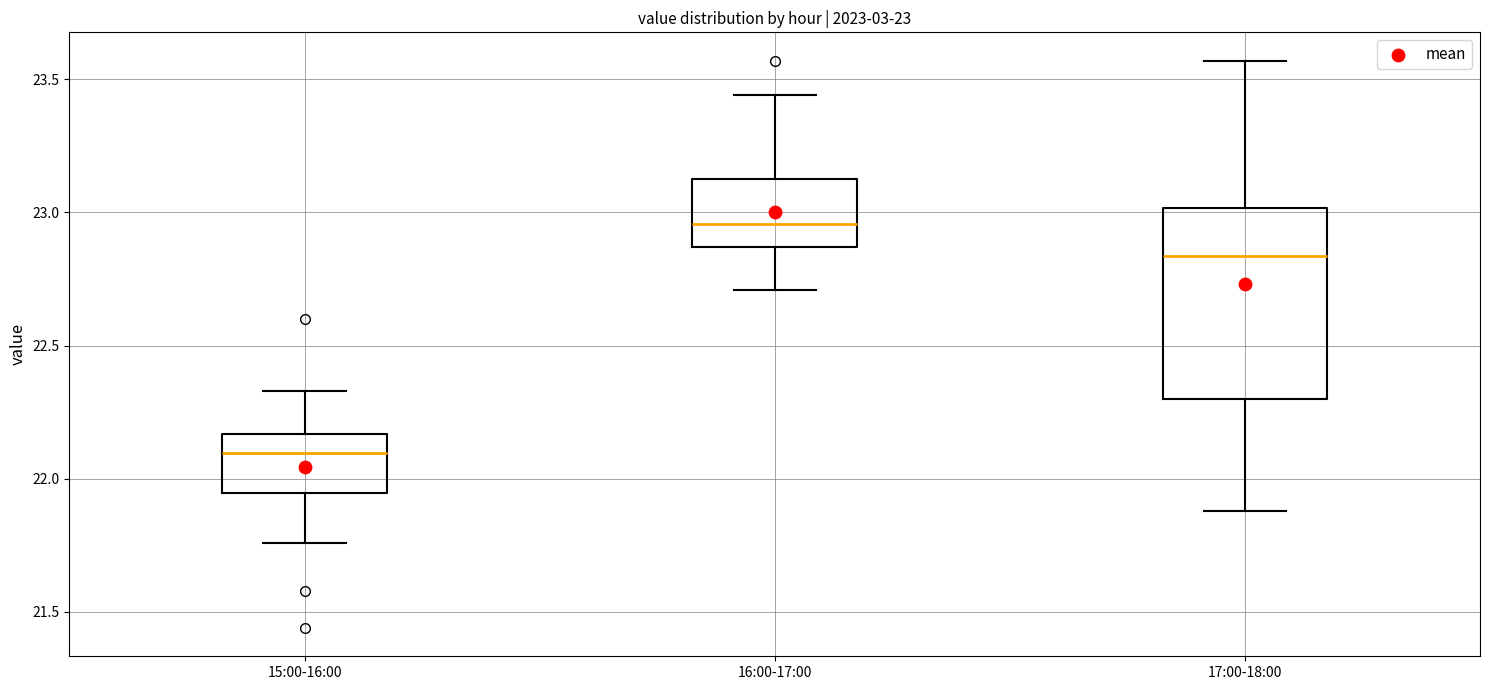

Which box has the highest median line?

16:00-17:00